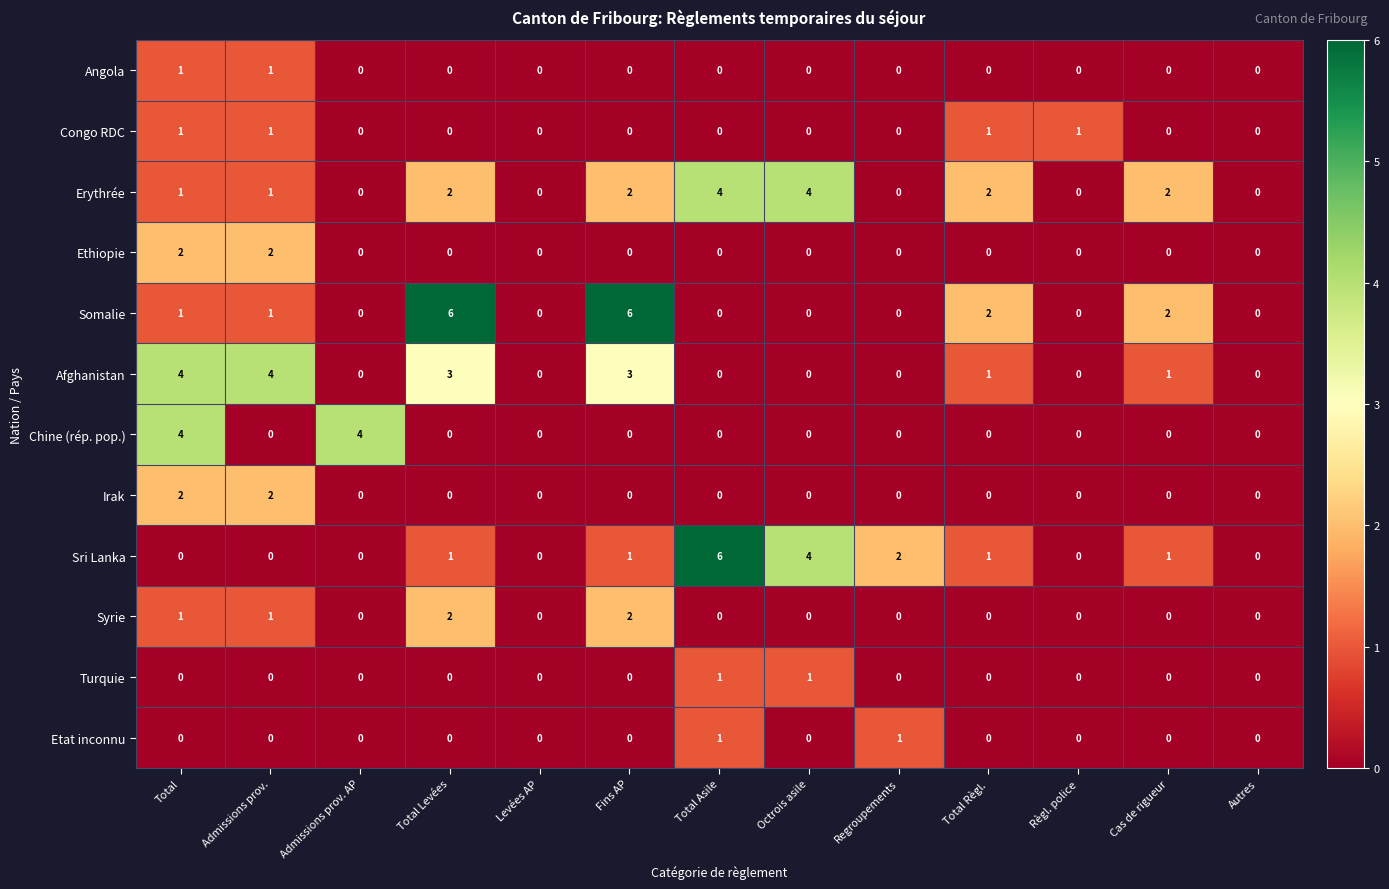

What is the difference between the Erythrée values at Octrois asile and Levées AP?

4